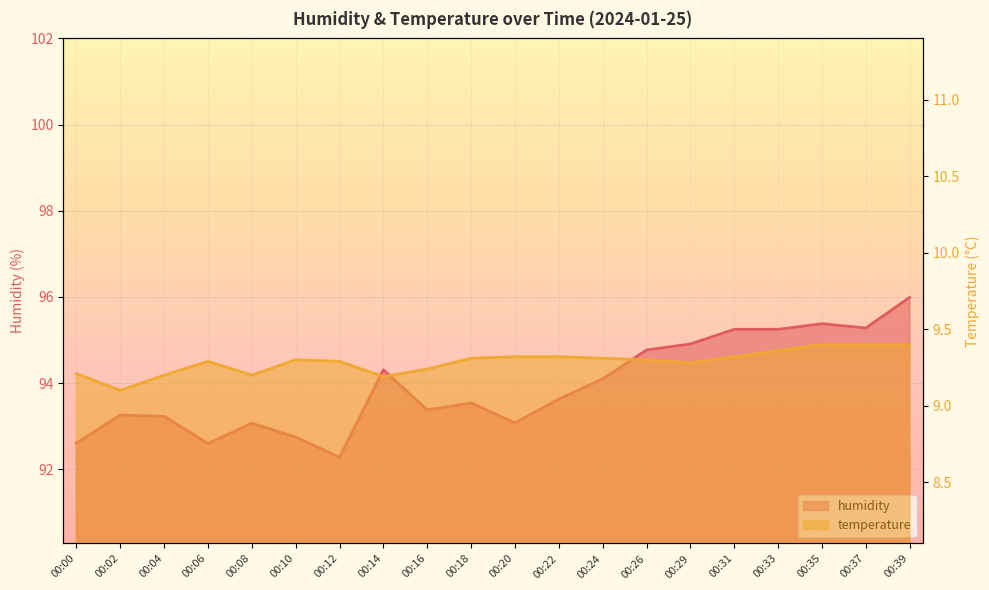

At 00:08, list the series in order from smallest to largest.

temperature, humidity